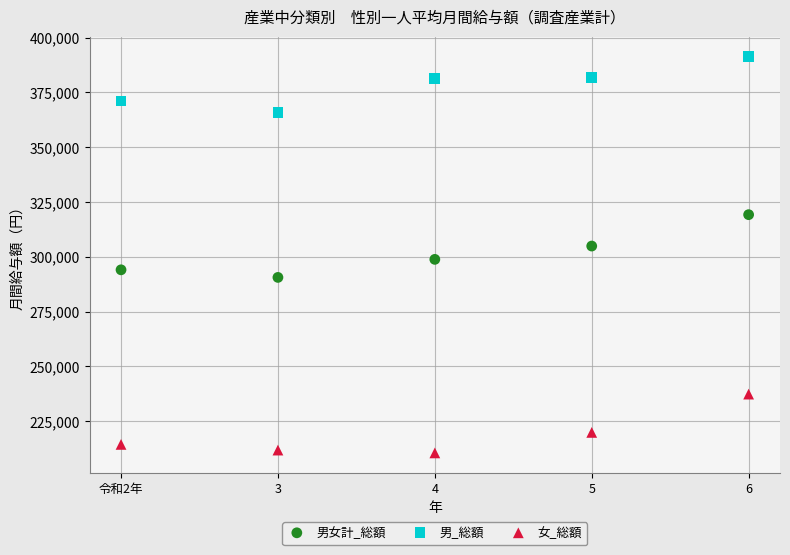

Which series reaches the maximum Y coordinate?

男_総額